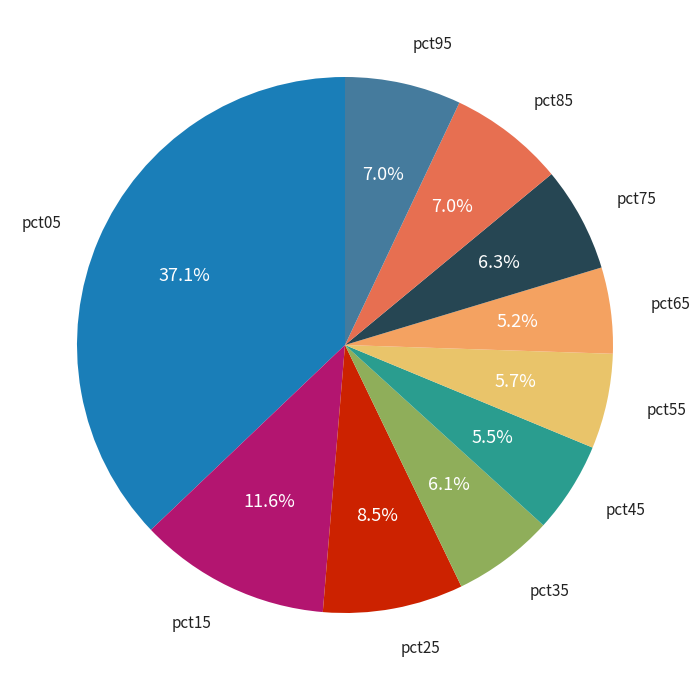

How many segments does this pie chart have?

10